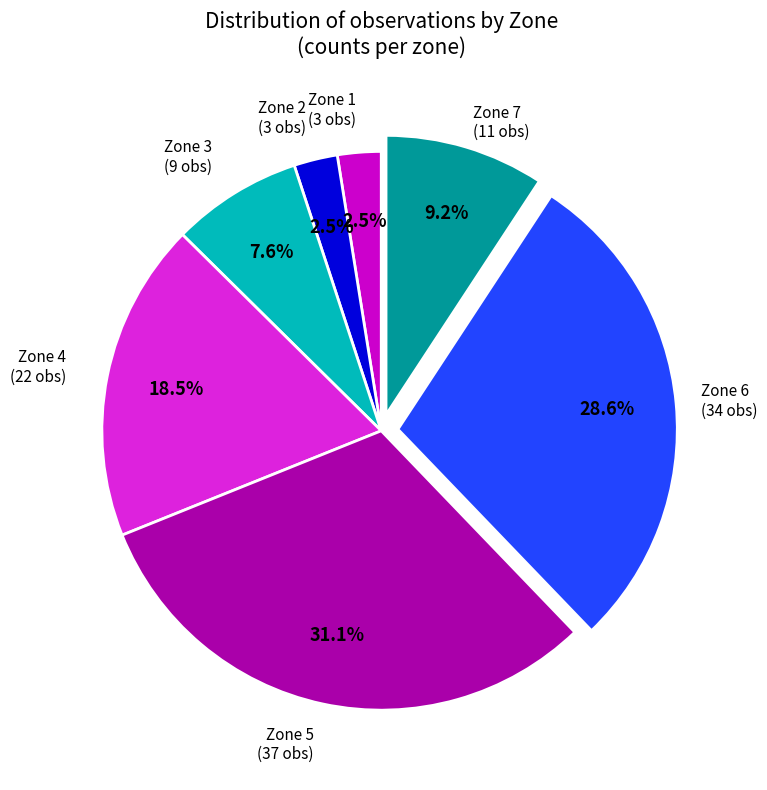

Does any single category account for the majority?

No